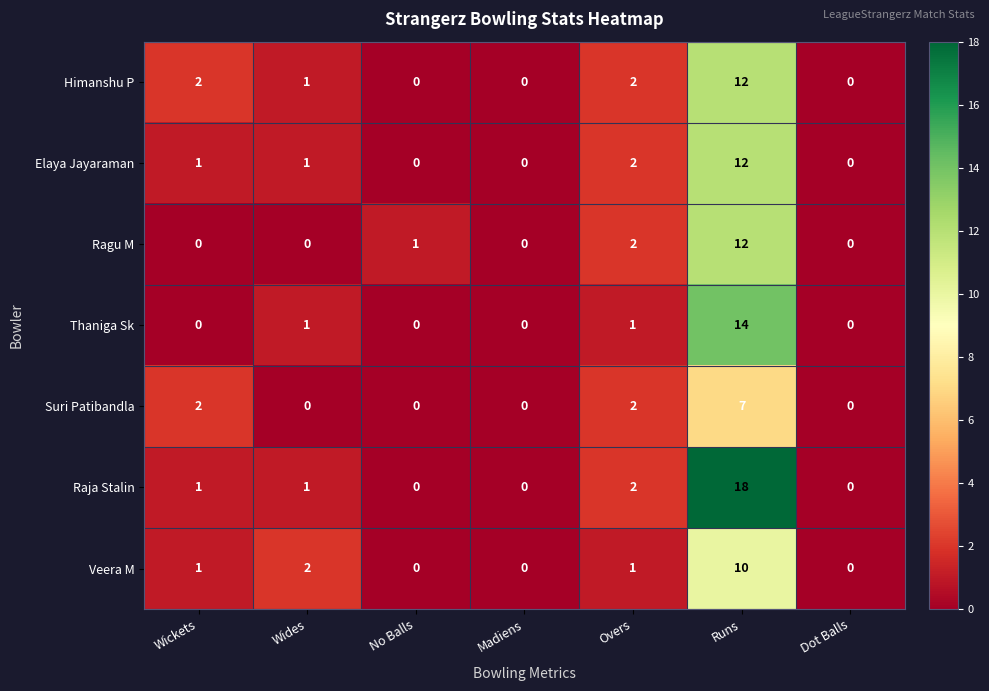

Is it true that Ragu M equals 8 at Madiens?

False